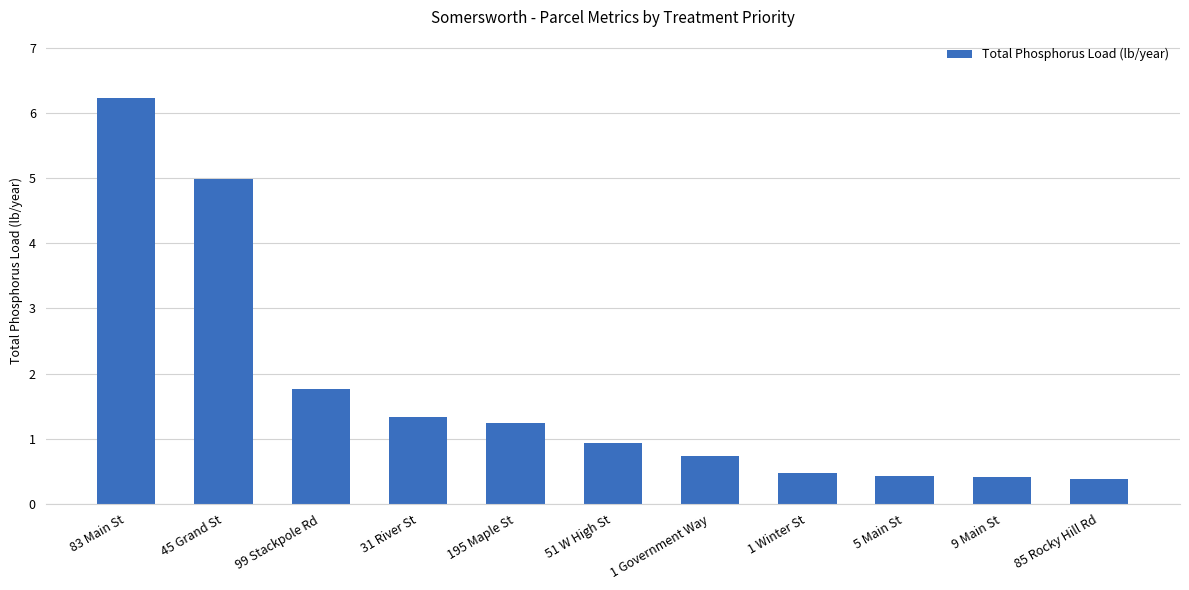

Which has a higher value, 1 Winter St or 83 Main St?

83 Main St